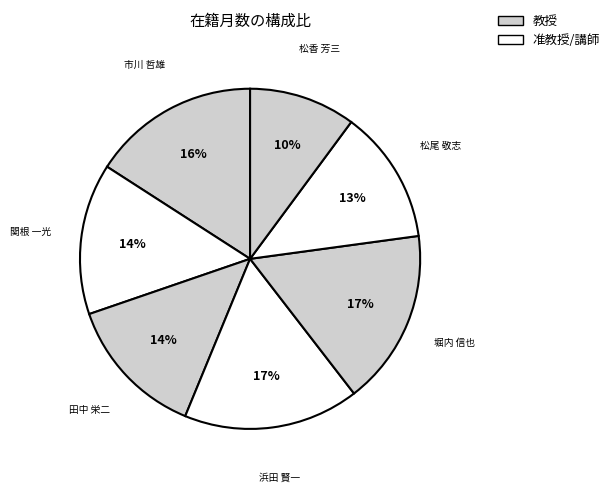

Approximately how many times larger is the value at 浜田 賢一 compared to 松尾 敬志?

1.3